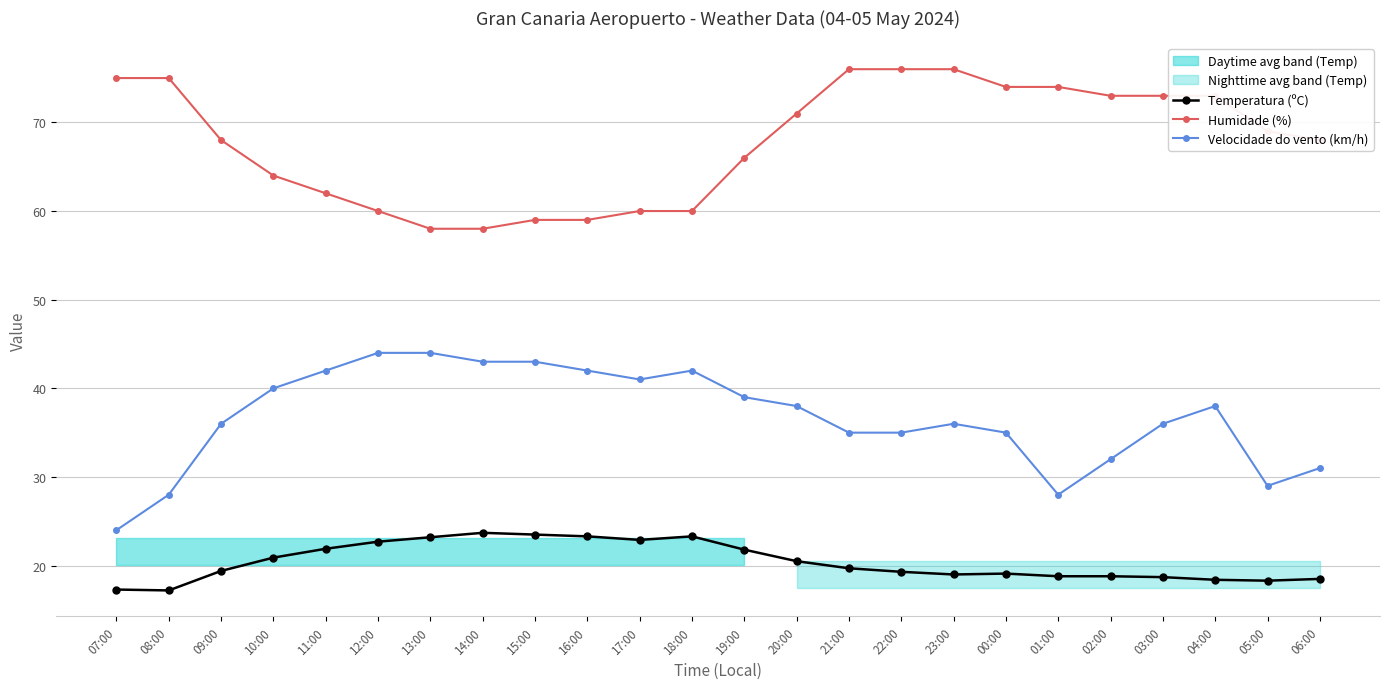

Which series has the largest range (max minus min)?

Velocidade do vento (km/h)